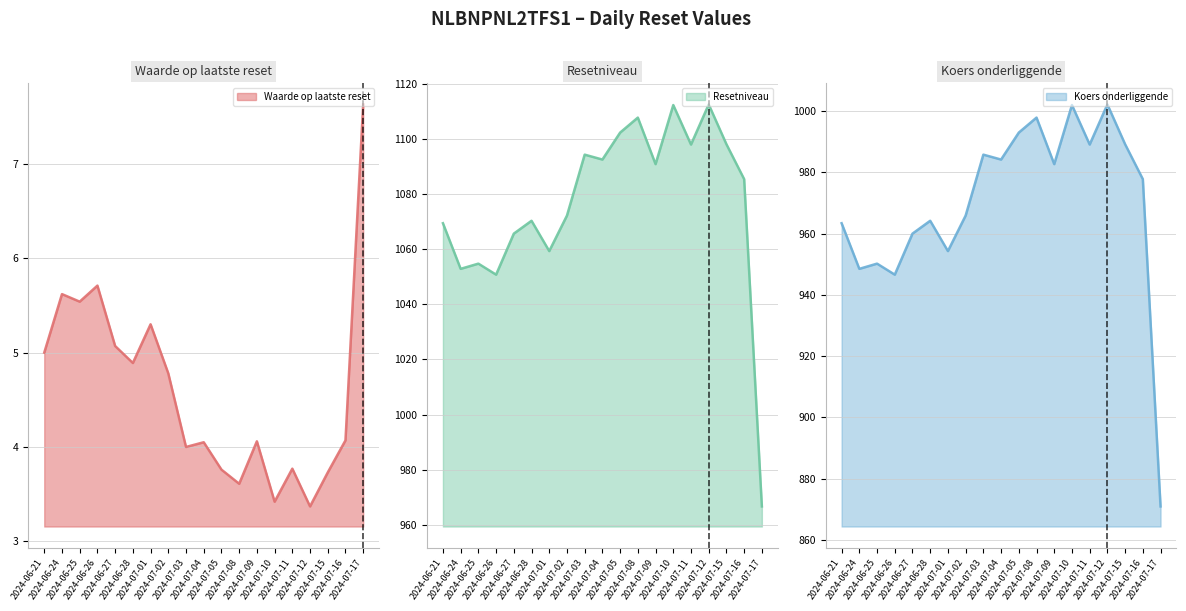

How many lines are shown in the chart?

3